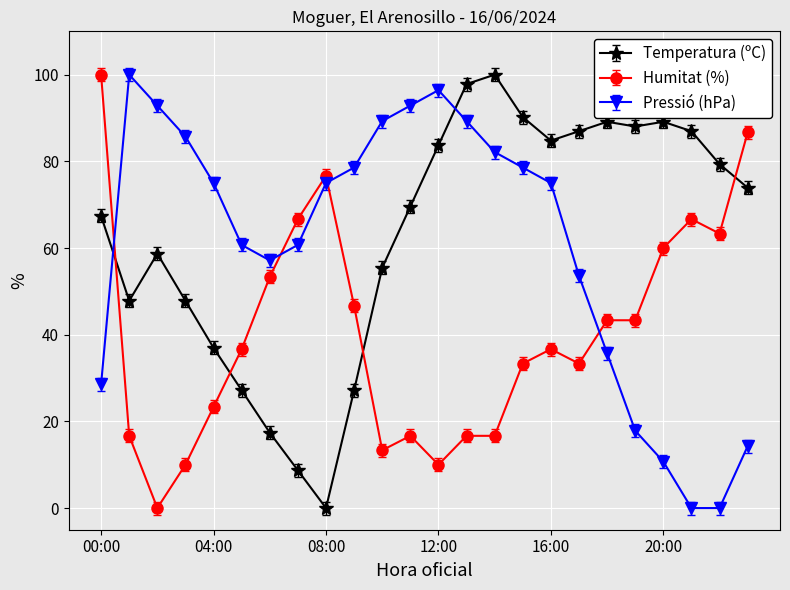

What is the difference between the second highest and second lowest values in the Temperatura (ºC) series?

89.1